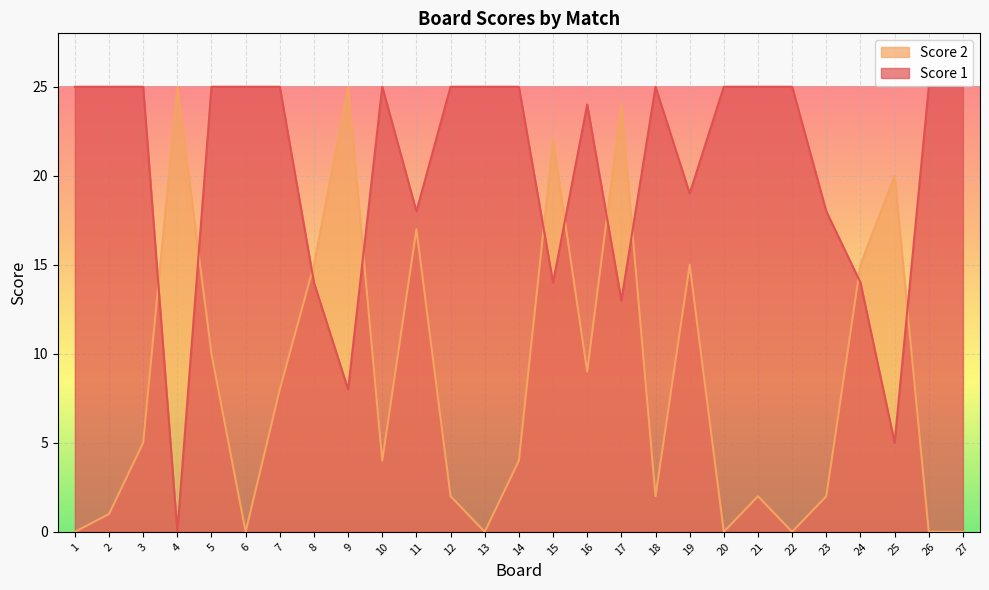

What is the sum of the Score 1 values at 6 and 13?

50